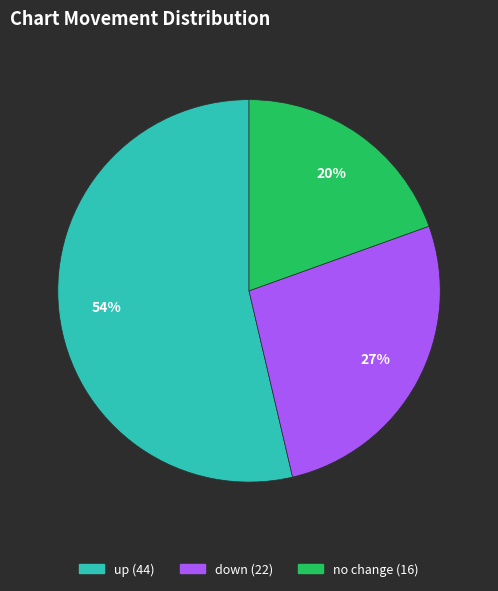

To the nearest percent, what is the average slice percentage?

33%